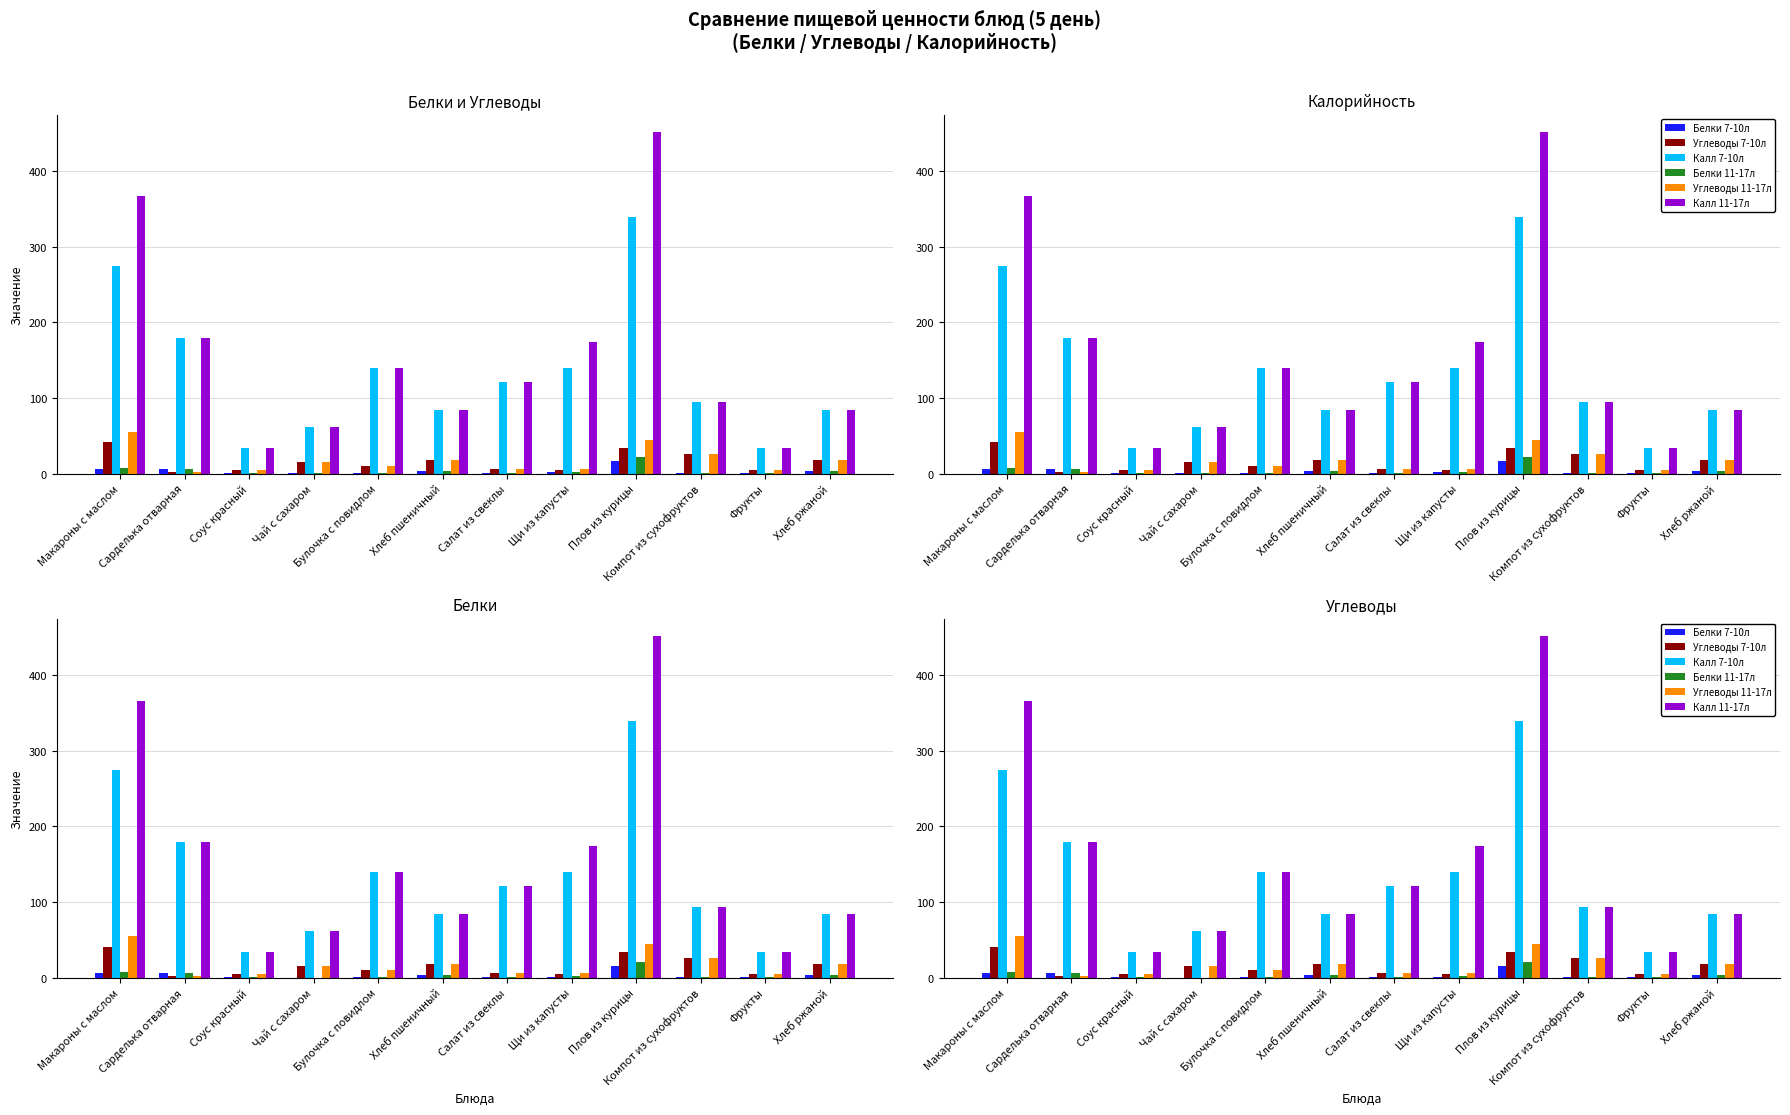

True or false: Углеводы 7-10л has a value of 7.2 at Соус красный.

False